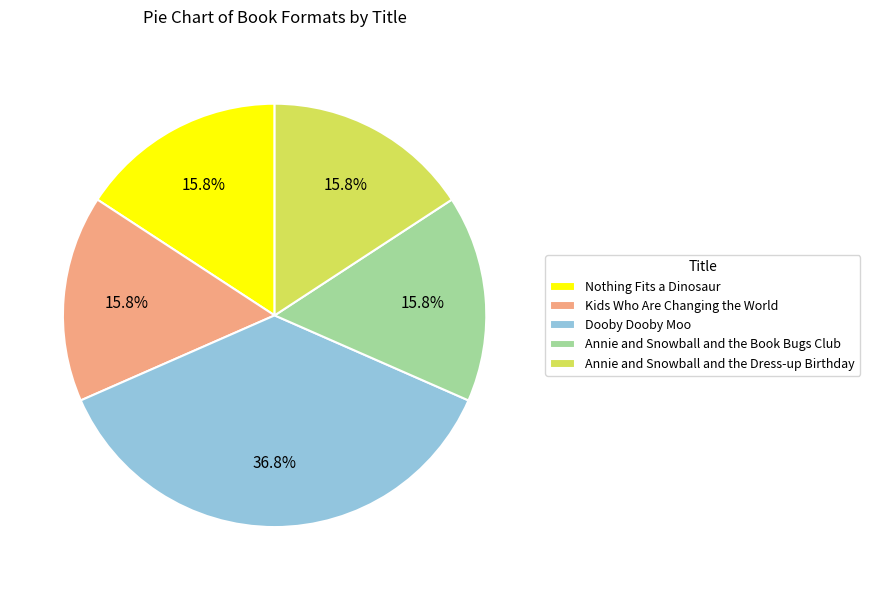

What is the ratio of the value at Kids Who Are Changing the World to the value at Nothing Fits a Dinosaur?

1.0